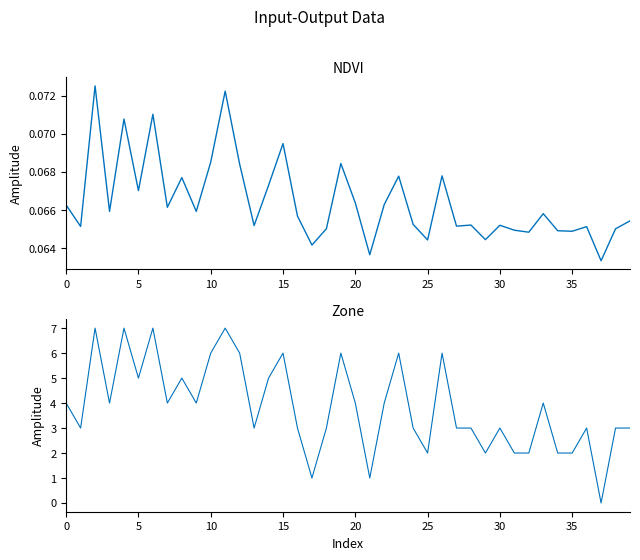

Reading right to left, list all the values displayed in this chart.

NDVI: 0.1	0.1	0.1	0.1	0.1	0.1	0.1	0.1	0.1	0.1	0.1	0.1	0.1	0.1	0.1	0.1	0.1	0.1	0.1	0.1	0.1	0.1	0.1	0.1	0.1	0.1	0.1	0.1	0.1	0.1	0.1	0.1	0.1	0.1	0.1	0.1	0.1	0.1	0.1	0.1
Zone: 3.0	3.0	0.0	3.0	2.0	2.0	4.0	2.0	2.0	3.0	2.0	3.0	3.0	6.0	2.0	3.0	6.0	4.0	1.0	4.0	6.0	3.0	1.0	3.0	6.0	5.0	3.0	6.0	7.0	6.0	4.0	5.0	4.0	7.0	5.0	7.0	4.0	7.0	3.0	4.0